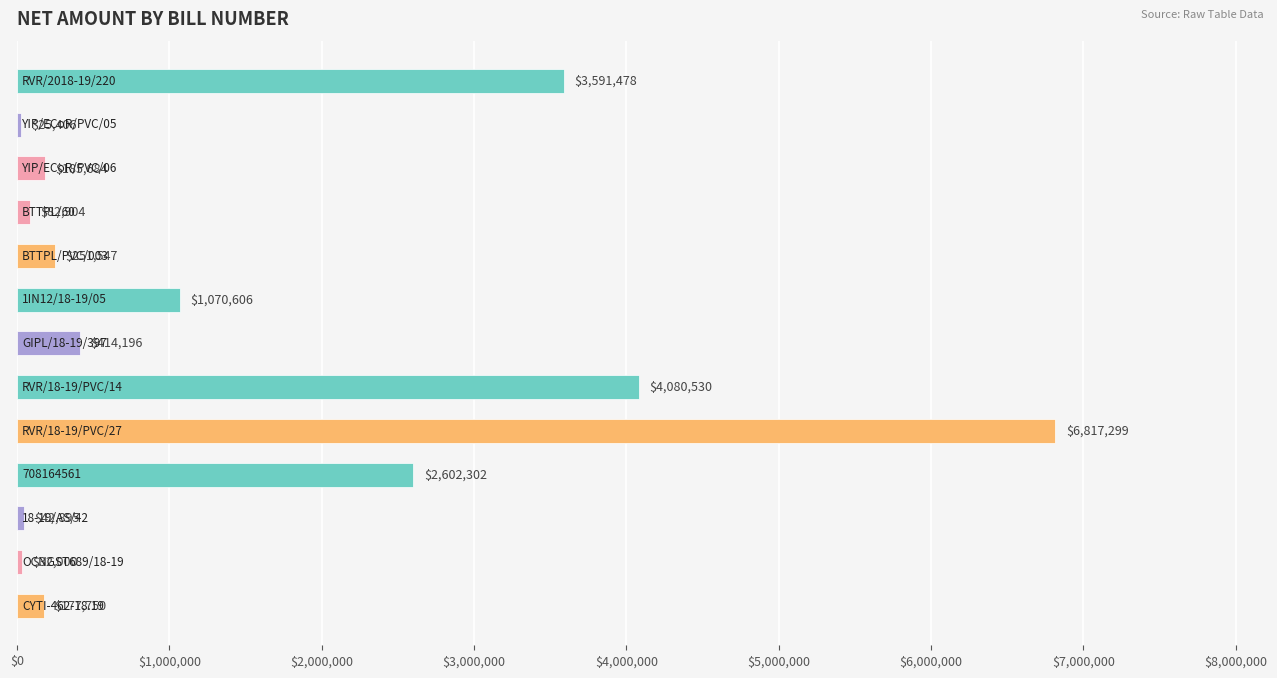

What is the value of the 11th bar from the top?

42895